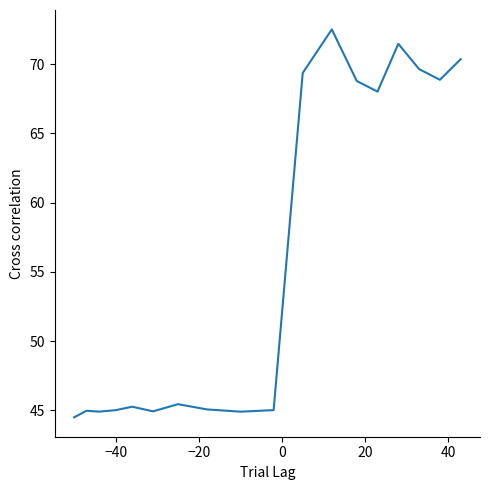

What is the difference between the maximum and minimum values?

28.0